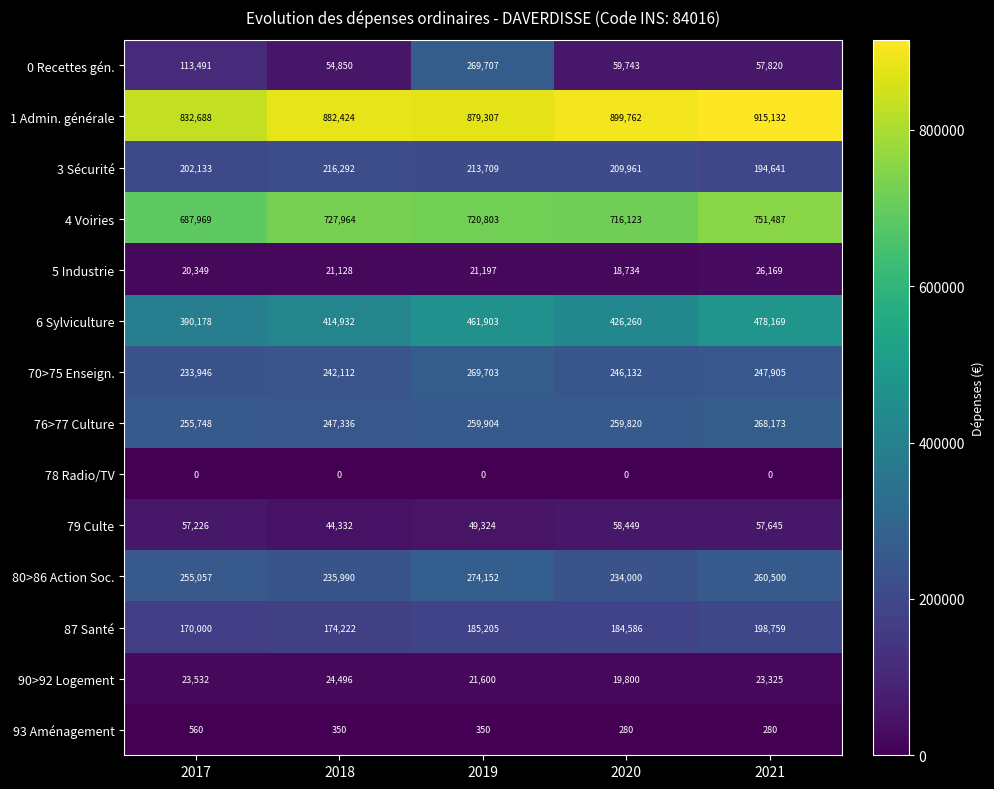

What is the sum of all 80>86 Action Soc. values?

1259699